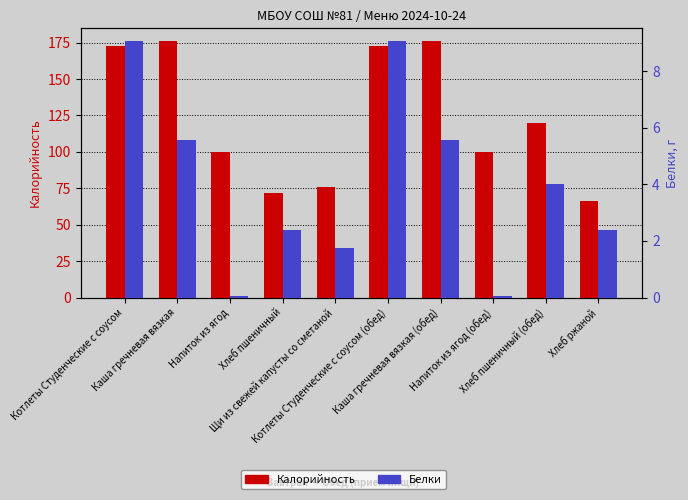

What is the label of the 4th bar from the right?

Каша гречневая вязкая (обед)